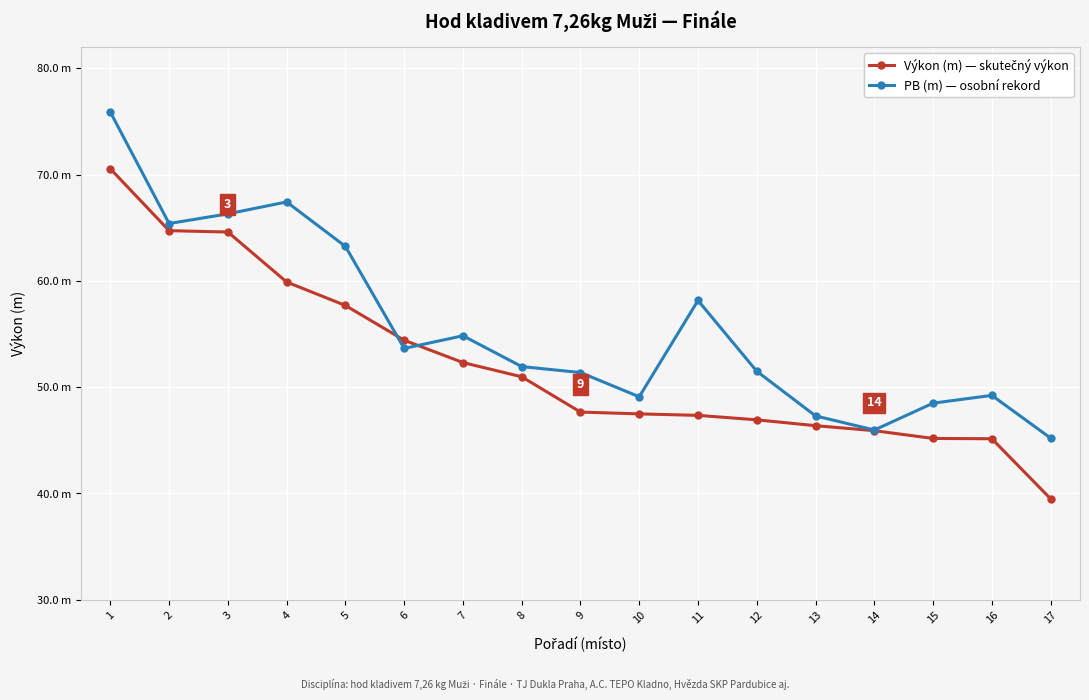

Does the chart have visible grid lines?

Yes